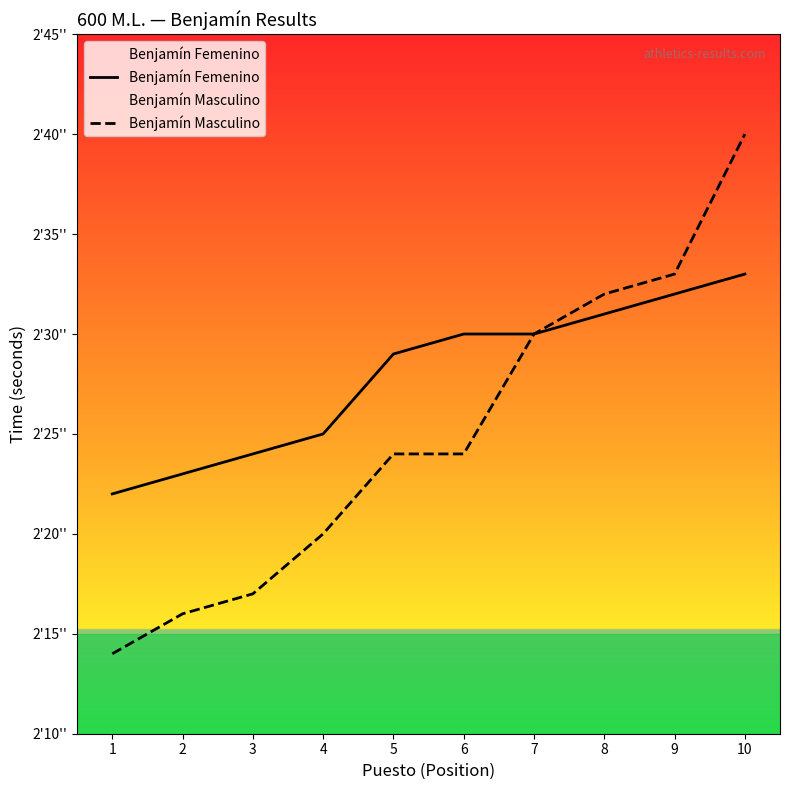

Is this an area chart (filled region under the line)?

No